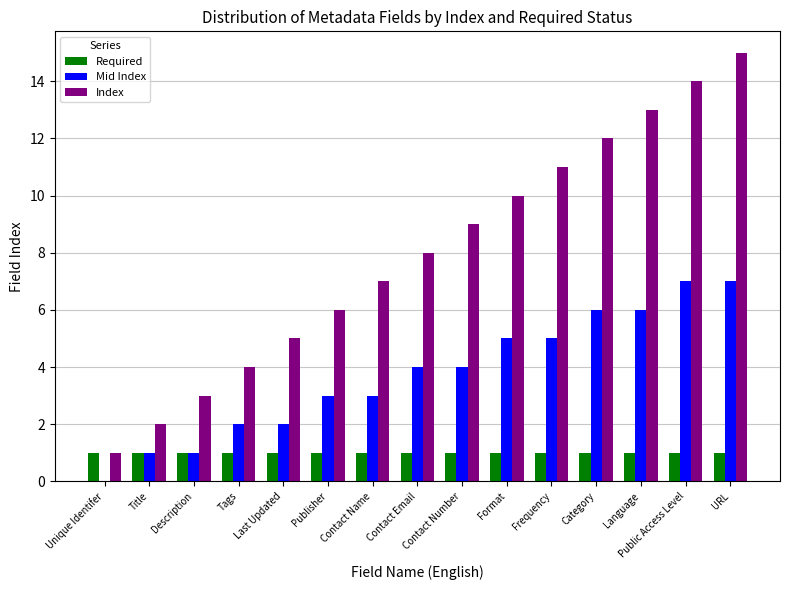

Which series has the widest spread of values?

Index